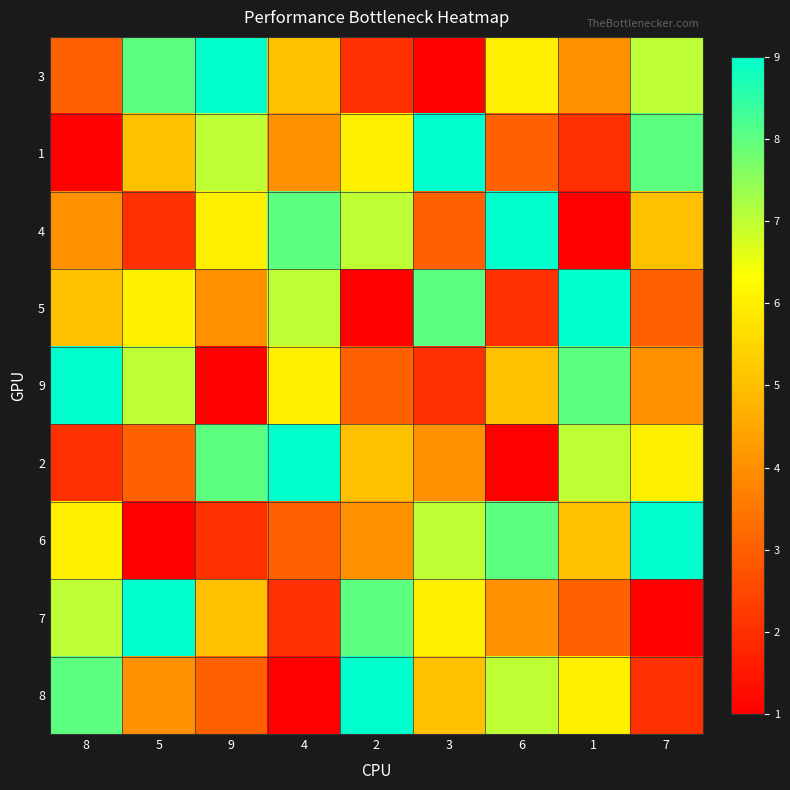

Rank the series by their maximum value, from highest to lowest.

3, 1, 4, 5, 9, 2, 6, 7, 8